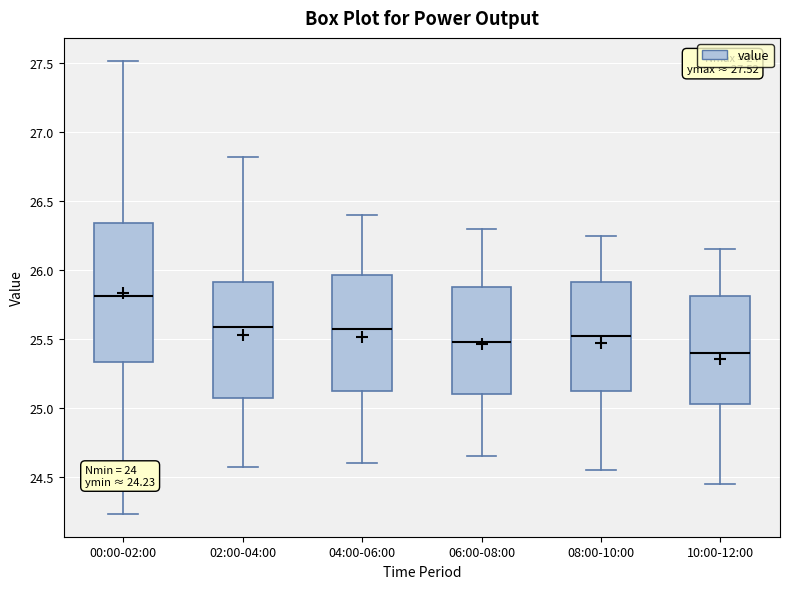

Comparing the boxes themselves (not the whiskers), which one is the tallest?

00:00-02:00